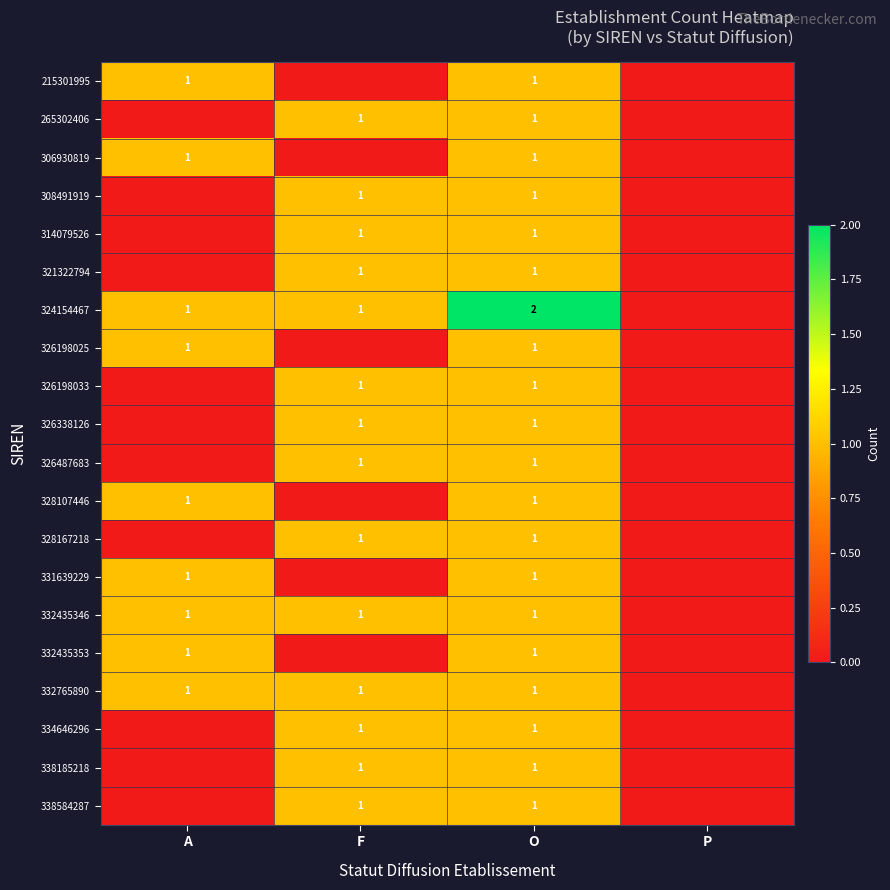

True or false: 332435346 has a value of 0 at O.

False